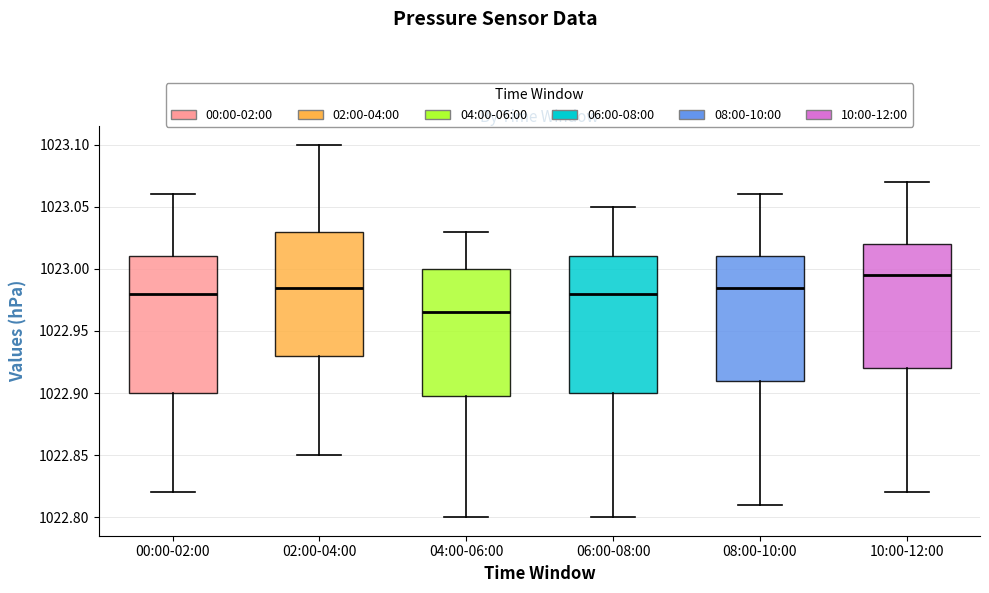

Where does the lower whisker of the box for 10:00-12:00 end on the y-axis? The values are not printed on the chart, so give them approximately, as read against the axis.

1022.820